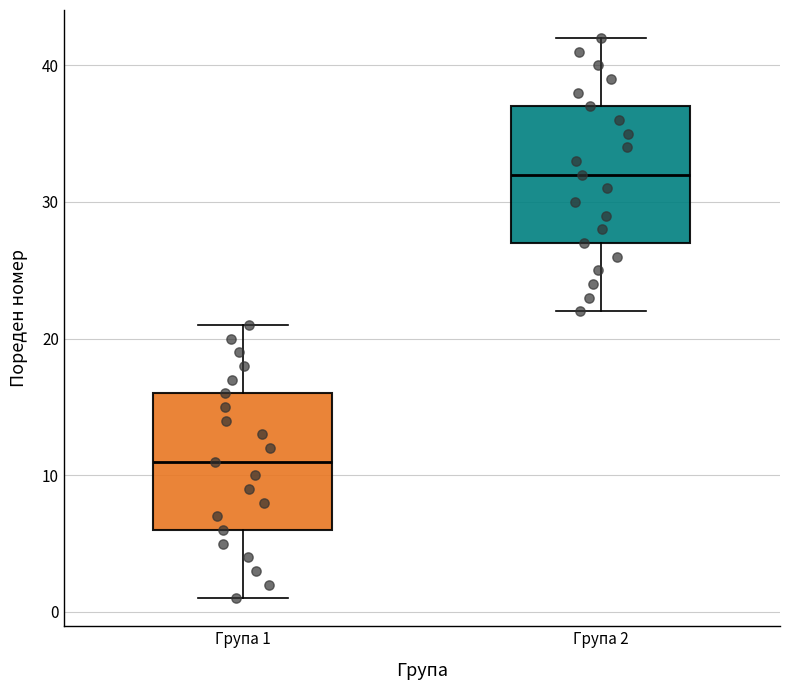

Reading left to right, transcribe this box plot: for each box, give where its median line is, the range the box spans, and where its two whiskers end, as read against the y-axis. The values are not printed on the chart, so give them approximately, as read against the axis.

Група 1: median 11, box 6 to 16, whiskers 1 to 21
Група 2: median 32, box 27 to 37, whiskers 22 to 42